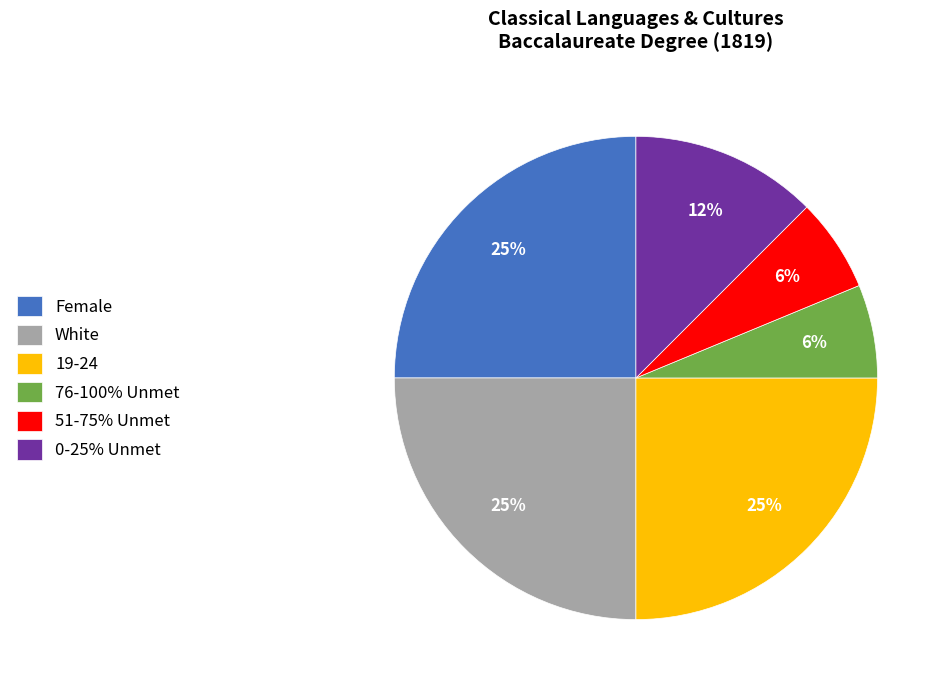

Is there a majority slice in this chart?

No